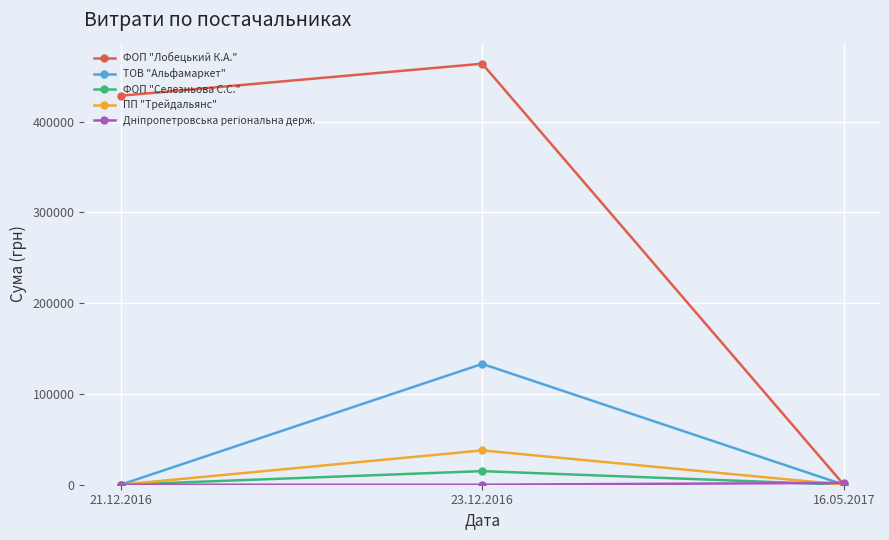

True or false: ТОВ "Альфамаркет" has a value of 68014.0 at 16.05.2017.

False